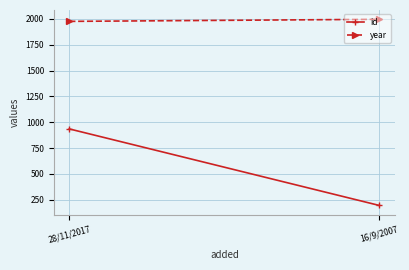

How many lines are shown in the chart?

2